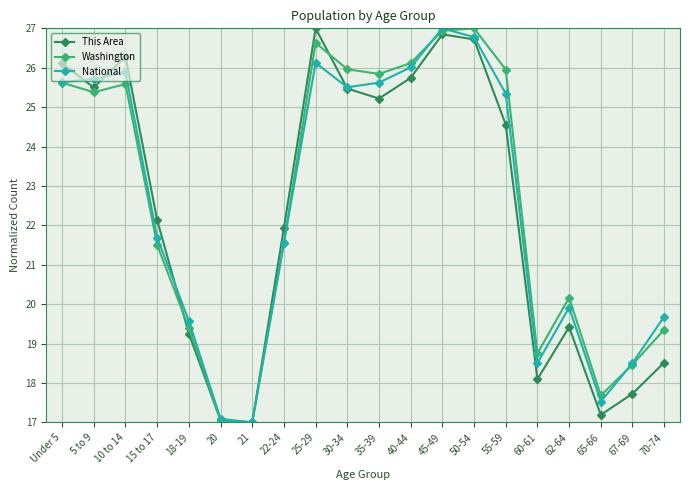

What is the minimum value shown in the chart?

17.0